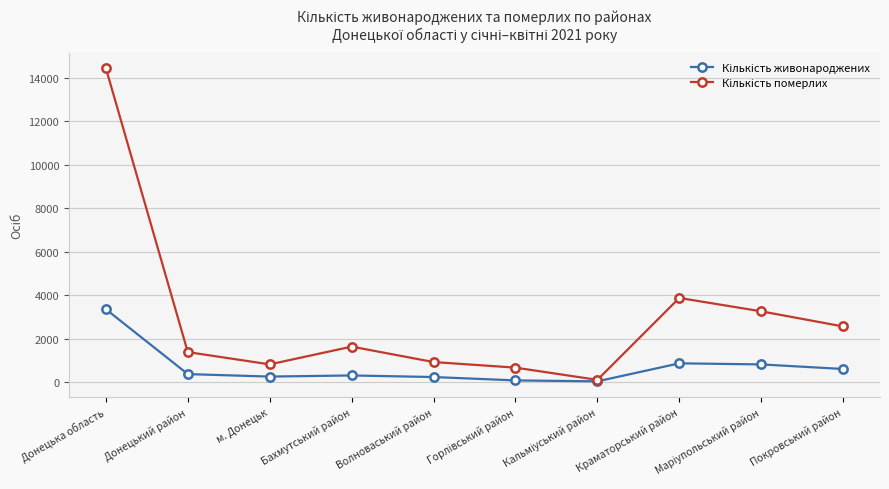

What is the total value across all series at Краматорський район?

4744